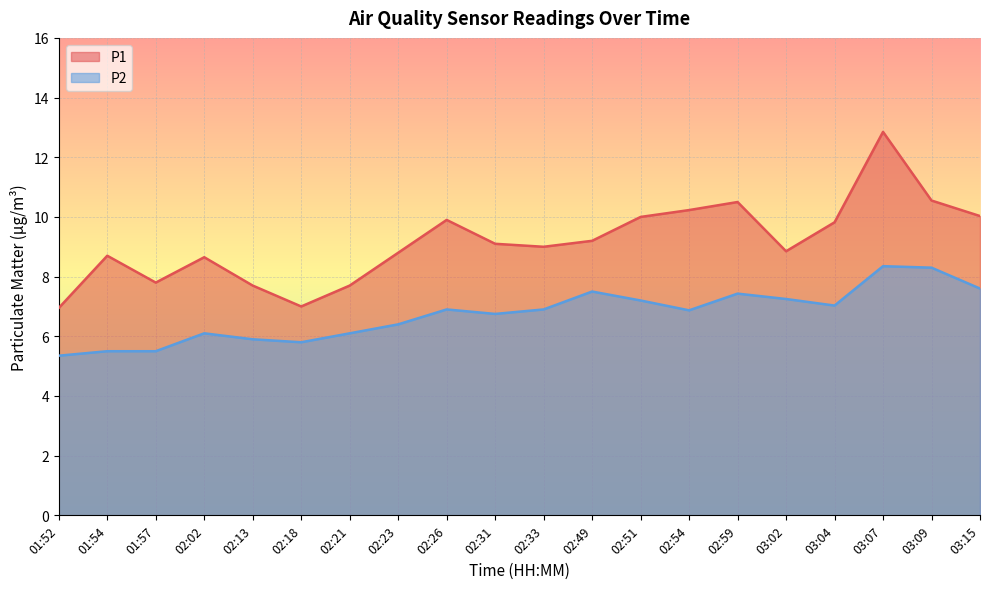

True or false: P2 and P1 intersect in this chart.

False